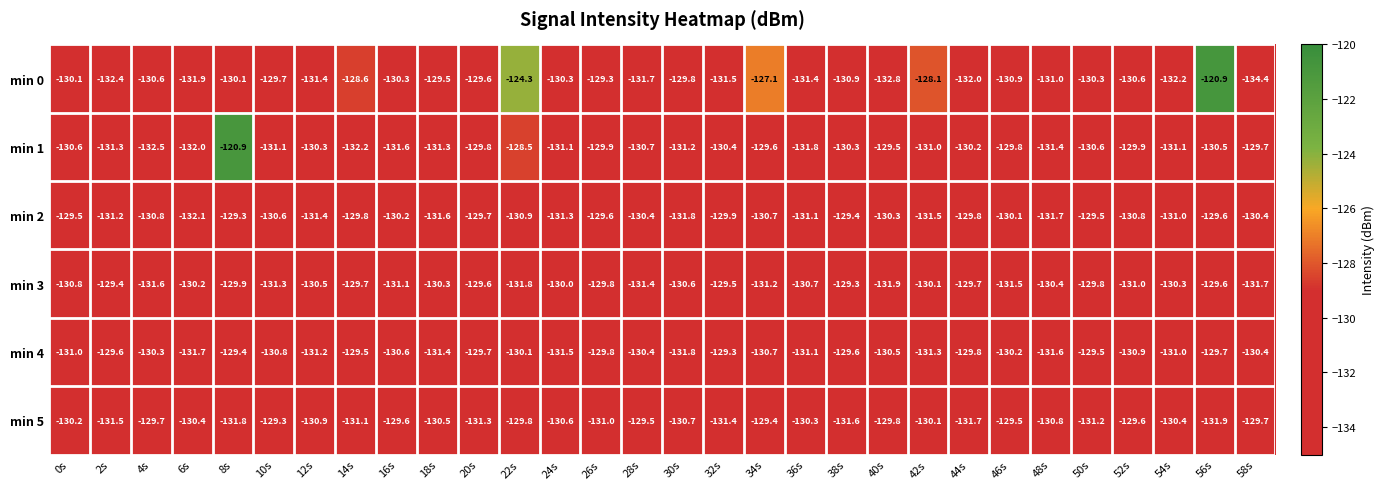

Where is min 5 nearest to the value -130?

42s